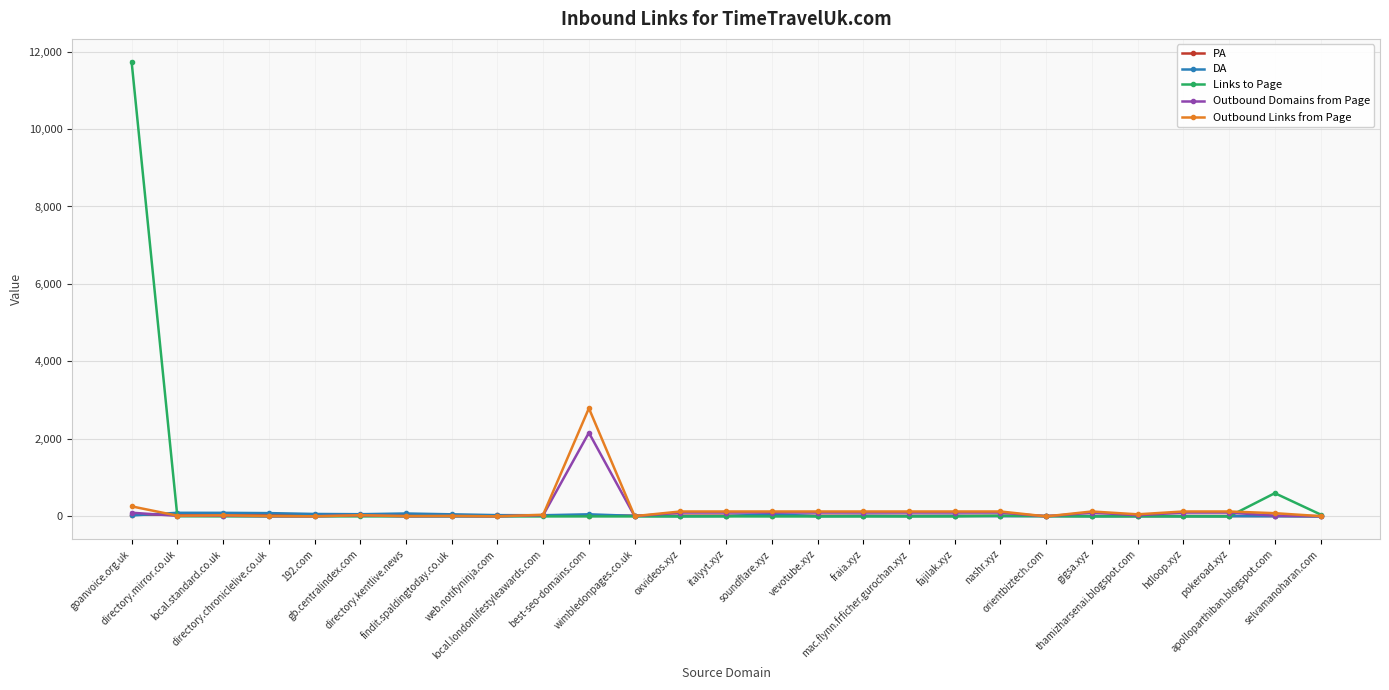

What is the label of the 24th point from the right?

directory.chroniclelive.co.uk